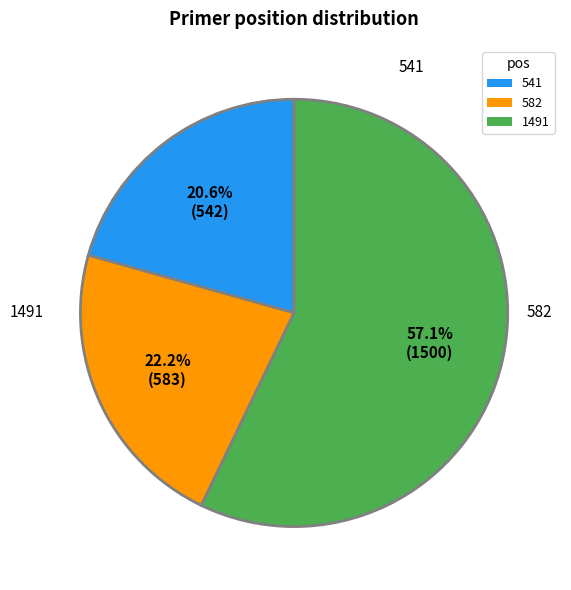

What portion of the pie excludes 541?

79.4%